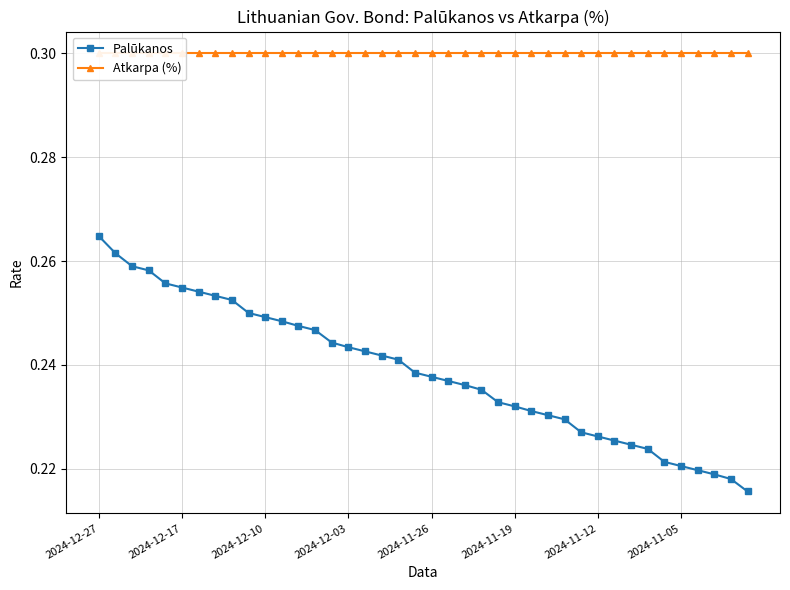

Which series has the widest spread of values?

Palūkanos